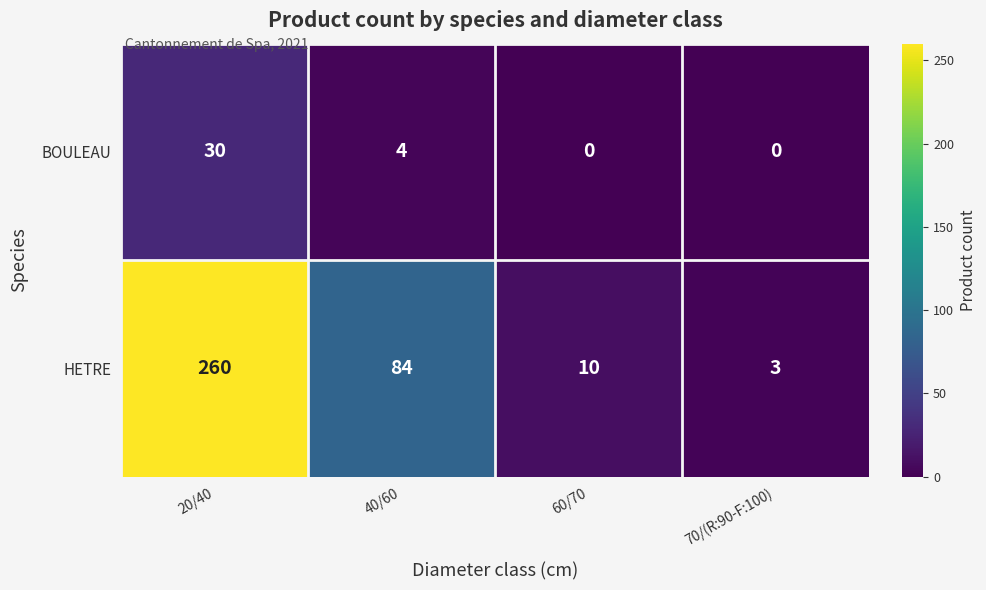

Which category has the lowest value in the HETRE series?

70/(R:90-F:100)